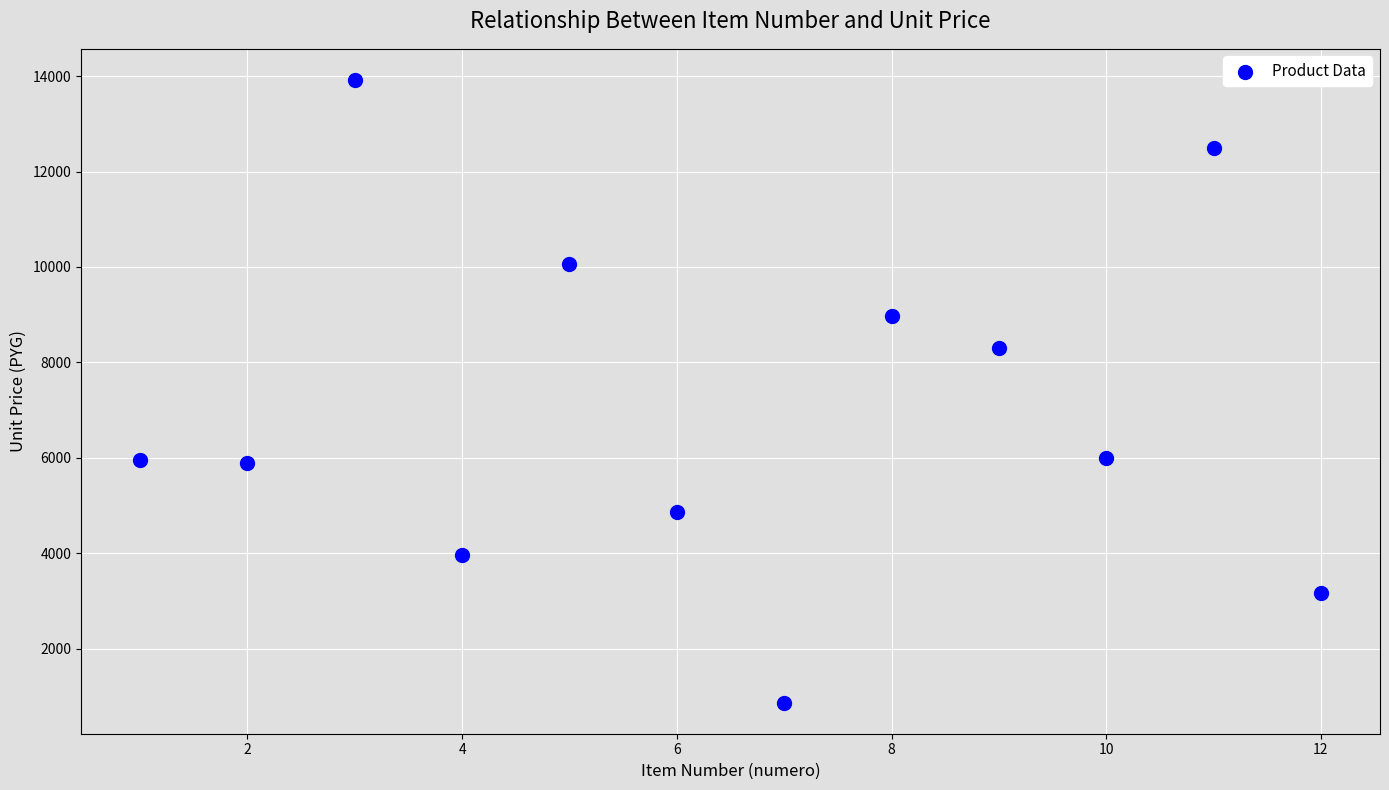

What is the range of Y values (max minus min)?

13049